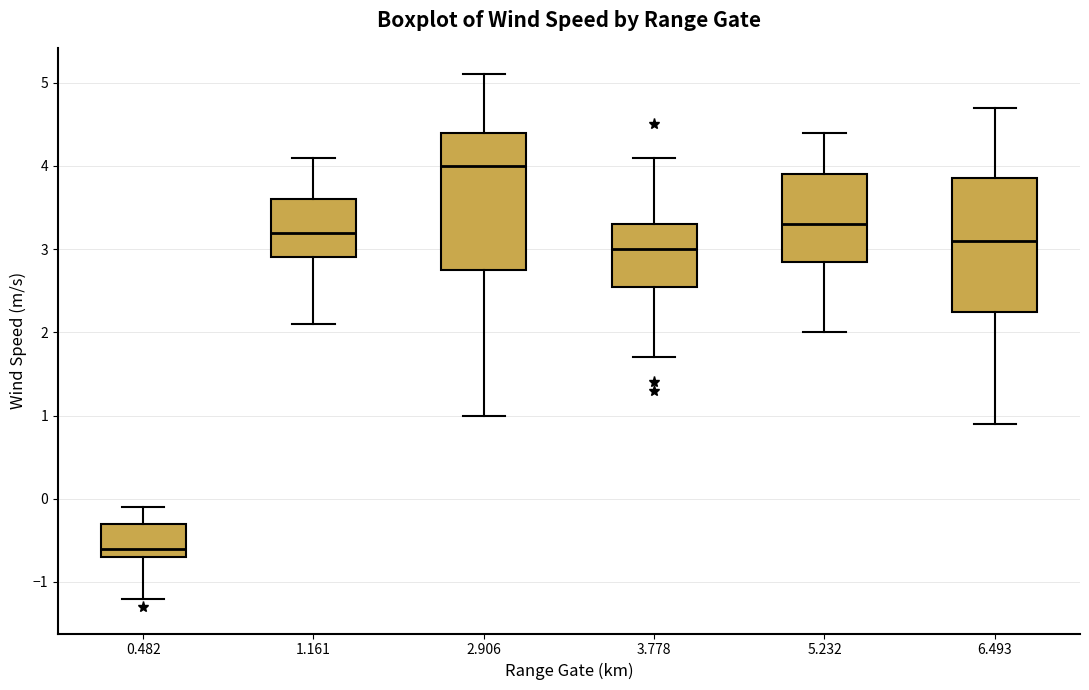

Reading left to right, read every box against the y-axis: the position of its median line, the range the box covers, and the ends of its whiskers. The values are not printed on the chart, so give them approximately, as read against the axis.

0.482: median -0.6, box -0.7 to -0.3, whiskers -1.2 to -0.1
1.161: median 3.2, box 2.9 to 3.6, whiskers 2.1 to 4.1
2.906: median 4.0, box 2.8 to 4.4, whiskers 1.0 to 5.1
3.778: median 3.0, box 2.6 to 3.3, whiskers 1.7 to 4.1
5.232: median 3.3, box 2.9 to 3.9, whiskers 2.0 to 4.4
6.493: median 3.1, box 2.3 to 3.9, whiskers 0.9 to 4.7